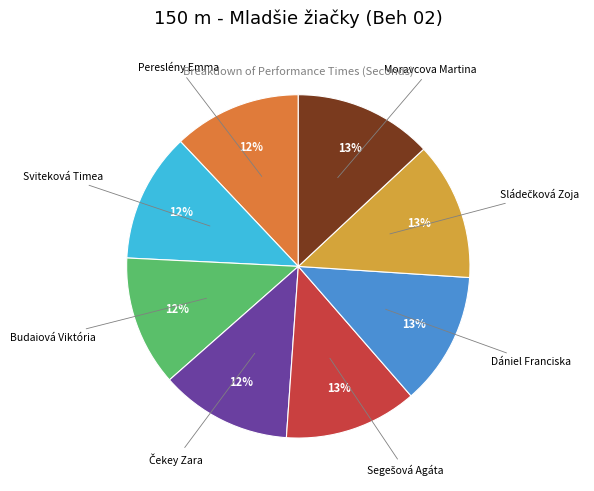

Which has a higher value, Dániel Franciska or Pereslény Emma?

Dániel Franciska